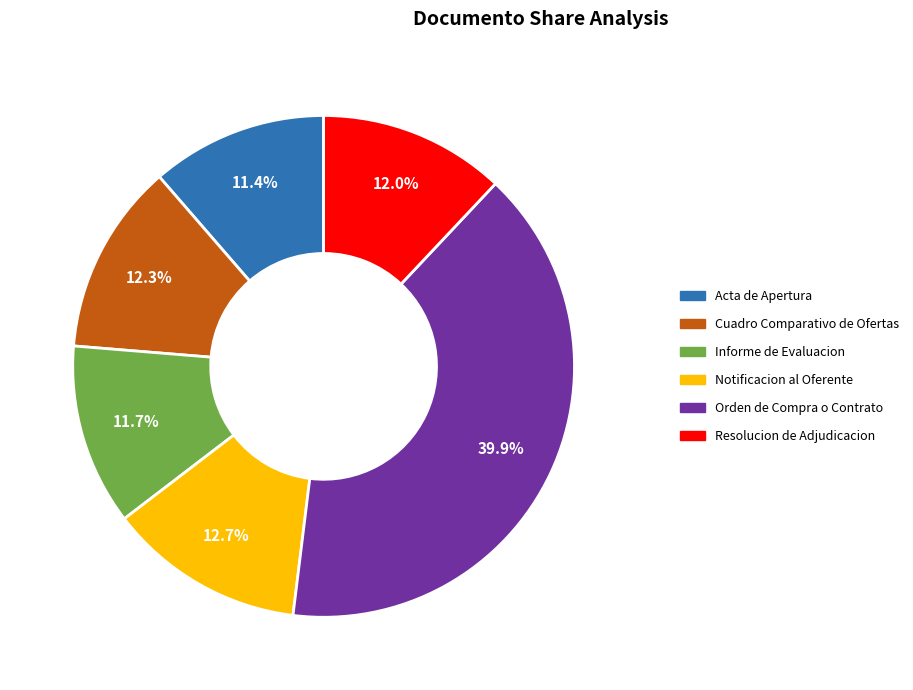

To the nearest percent, what is the combined percentage of Orden de Compra o Contrato and Informe de Evaluacion?

52%